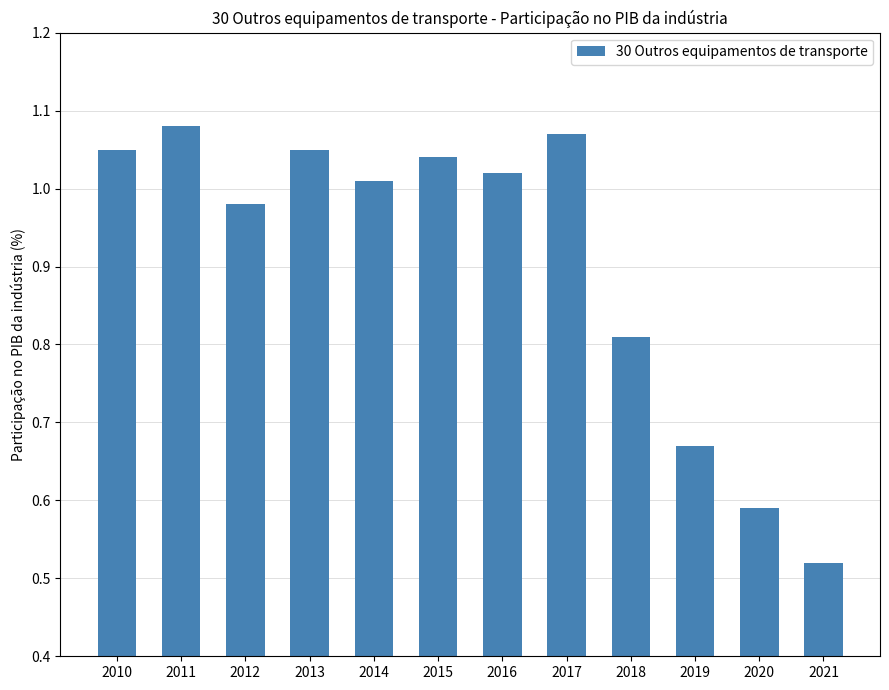

Between 2016 and 2015, which is larger?

2015